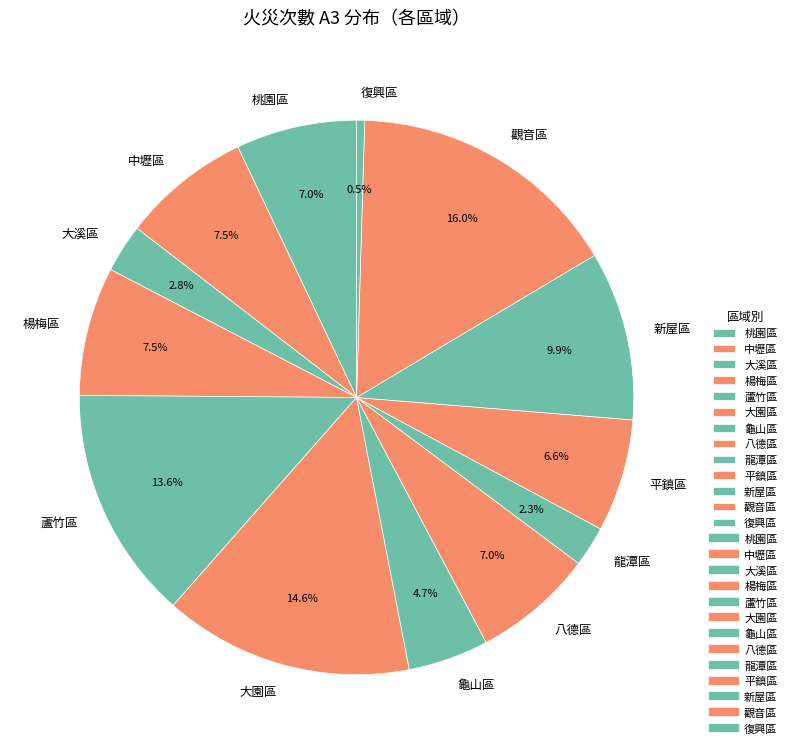

What percentage is the 龜山區 slice, to the nearest percent?

5%